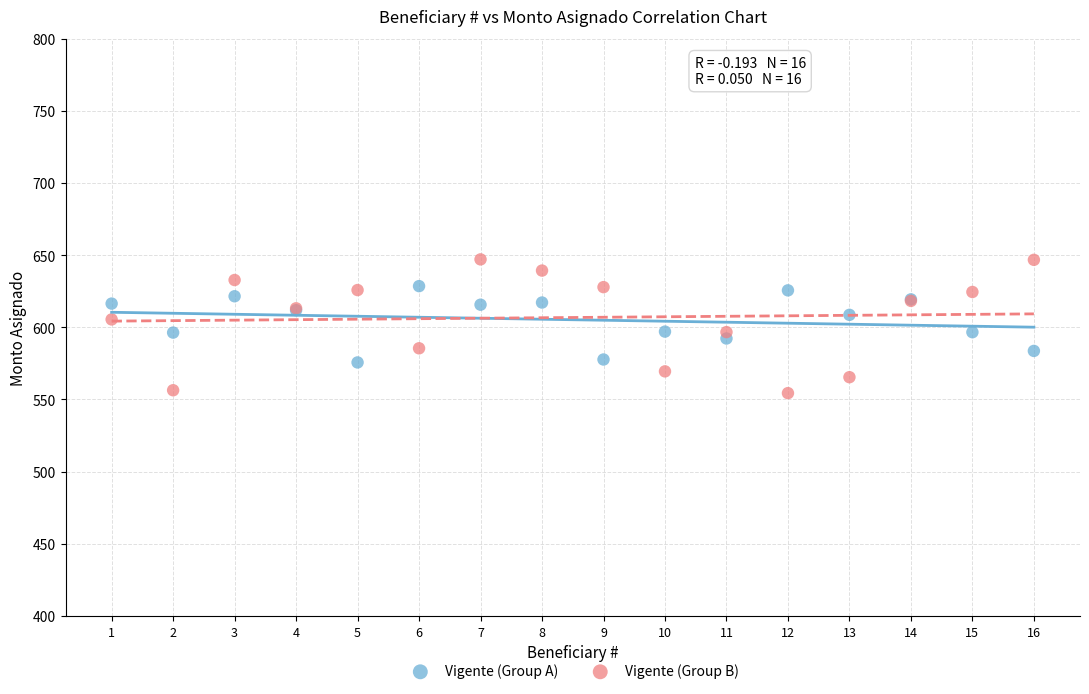

Which series reaches the minimum Y coordinate?

Vigente (Group B)